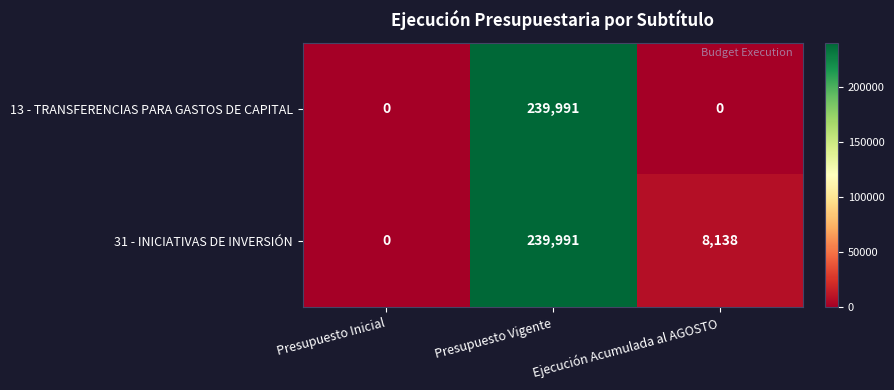

What is the average value of the 31 - INICIATIVAS DE INVERSIÓN series?

82710